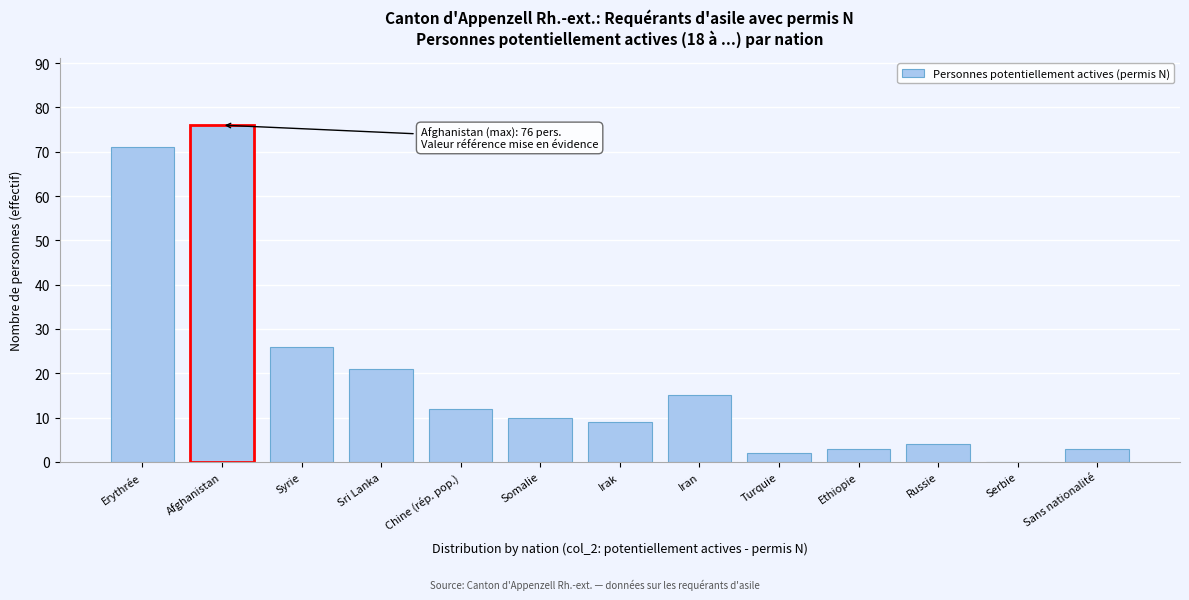

Reading left to right, list all the values displayed in this chart.

Erythrée=71	Afghanistan=76	Syrie=26	Sri Lanka=21	Chine (rép. pop.)=12	Somalie=10	Irak=9	Iran=15	Turquie=2	Ethiopie=3	Russie=4	Serbie=0	Sans nationalité=3